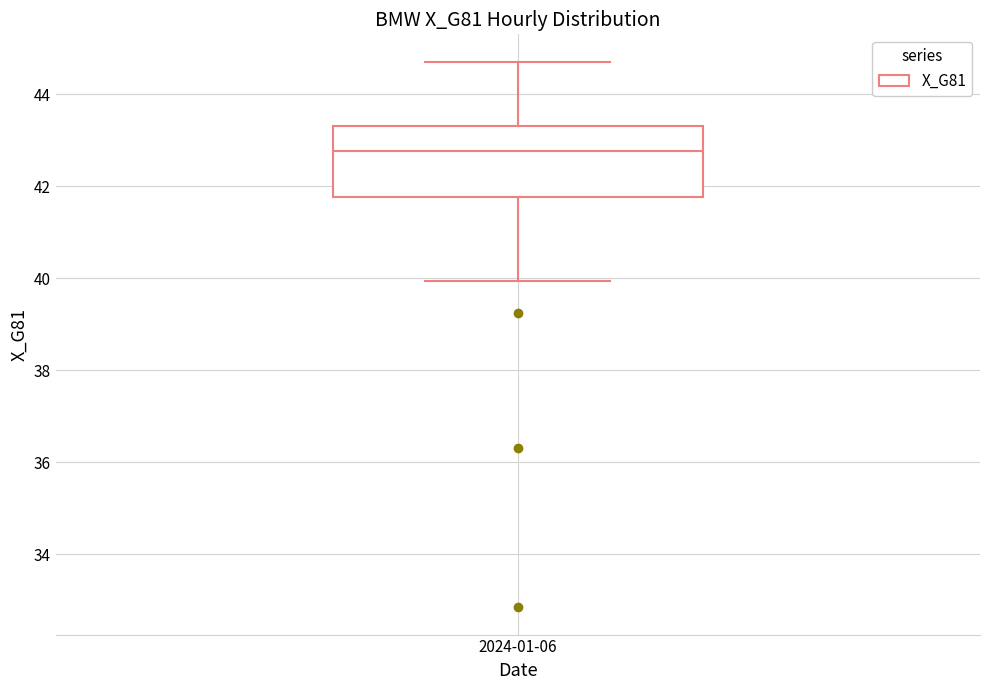

Transcribe this box plot: give where the median line is, the range the box spans, and where the two whiskers end, as read against the y-axis. The values are not printed on the chart, so give them approximately, as read against the axis.

median 42.8, box 41.8 to 43.4, whiskers 40.0 to 44.8